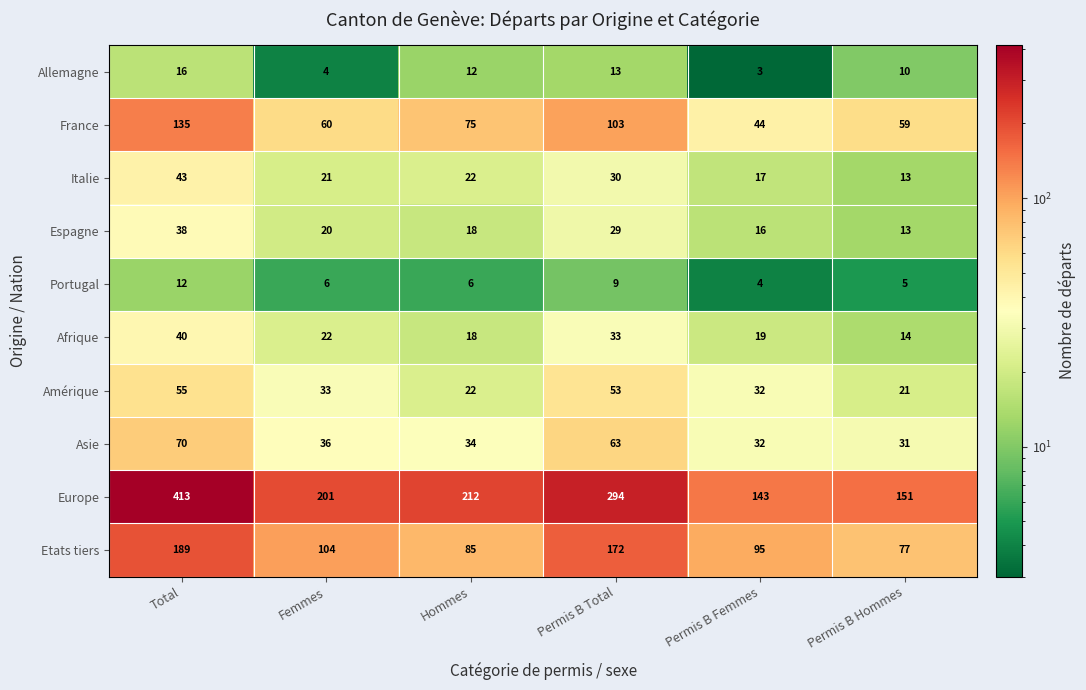

At which label is Allemagne closest to 9?

Permis B Hommes